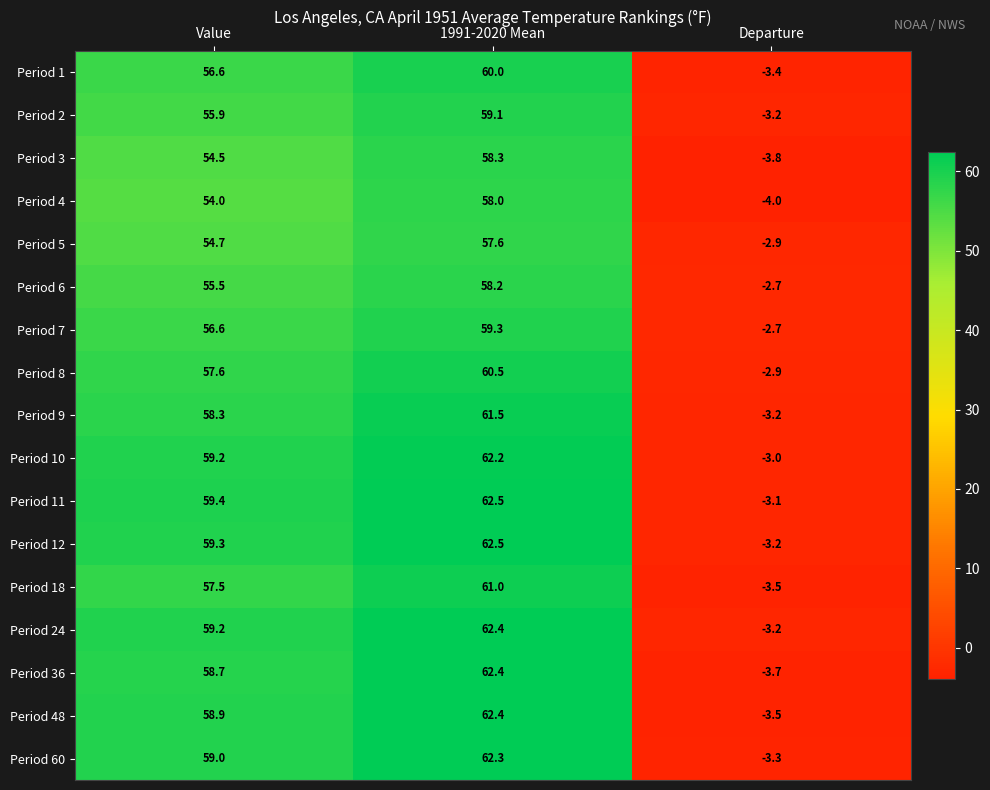

What is the lowest value of the Period 4 series?

-4.0